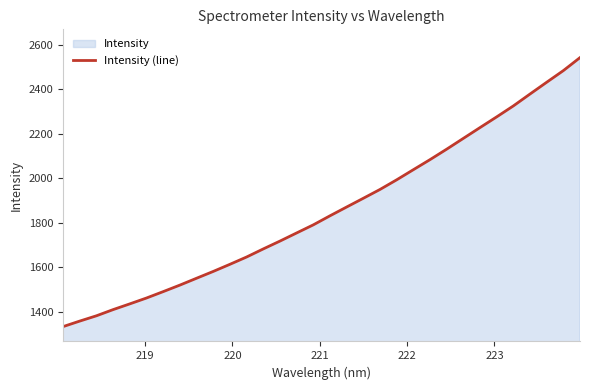

What is the smallest value displayed?

1333.1